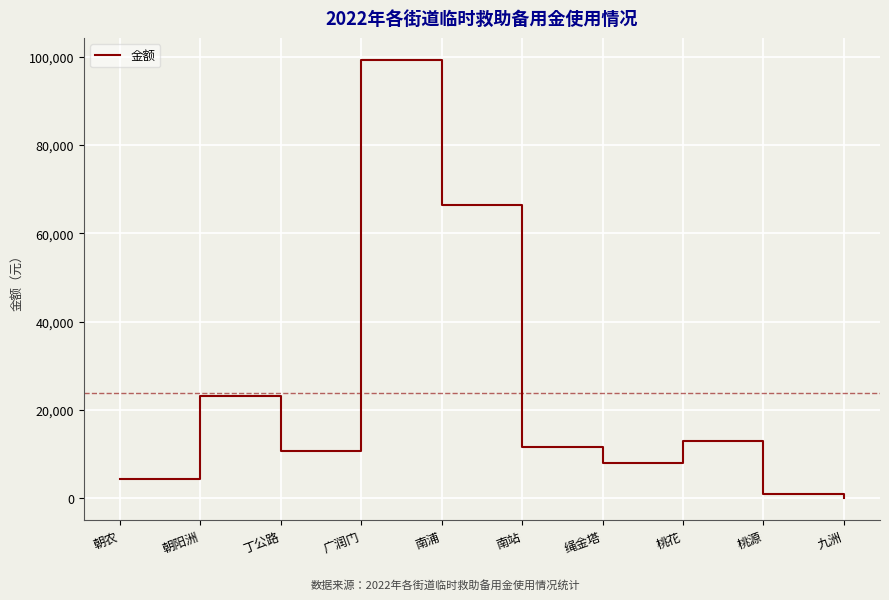

Reading left to right, list all the values displayed in this chart.

朝农=4275	朝阳洲=23065	丁公路=10790	广润门=99305	南浦=66359	南站=11550	绳金塔=8010	桃花=13092	桃源=1000	九洲=0